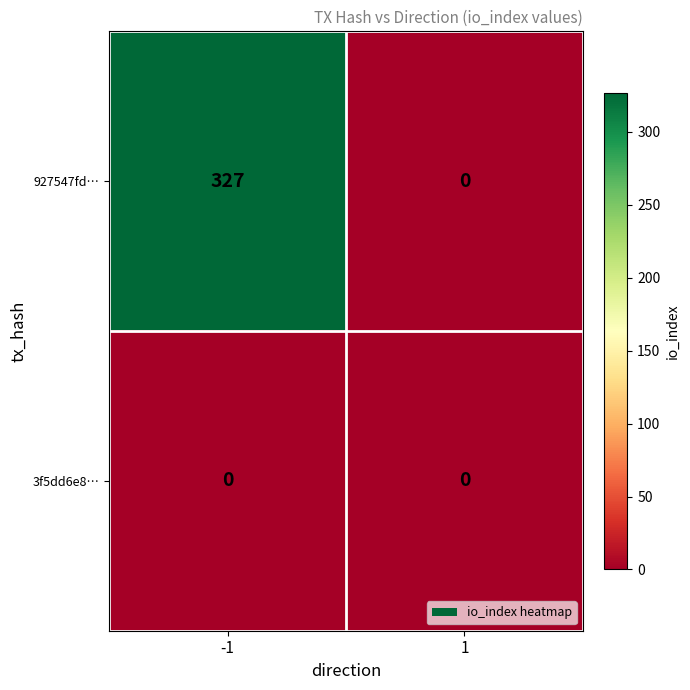

Rank the series by their maximum value, from lowest to highest.

3f5dd6e8…, 927547fd…